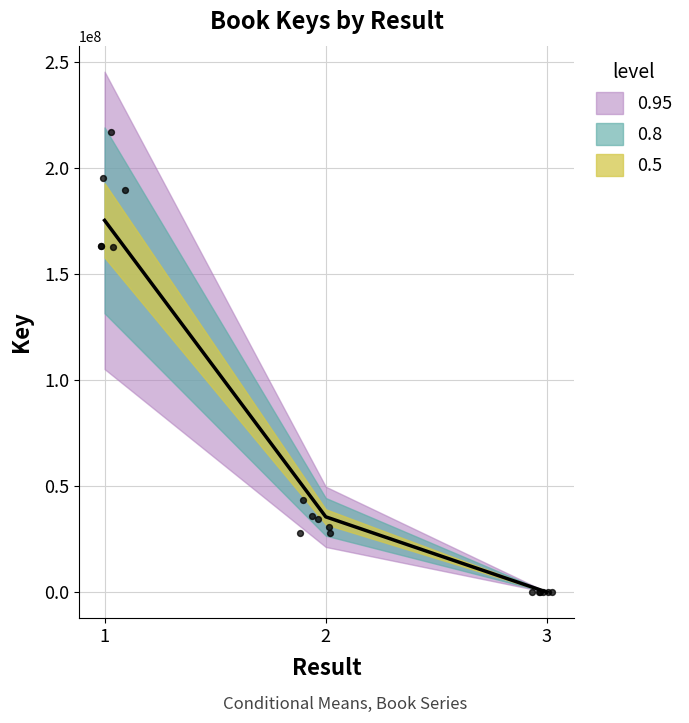

What is the total value across all series at 3?

1665